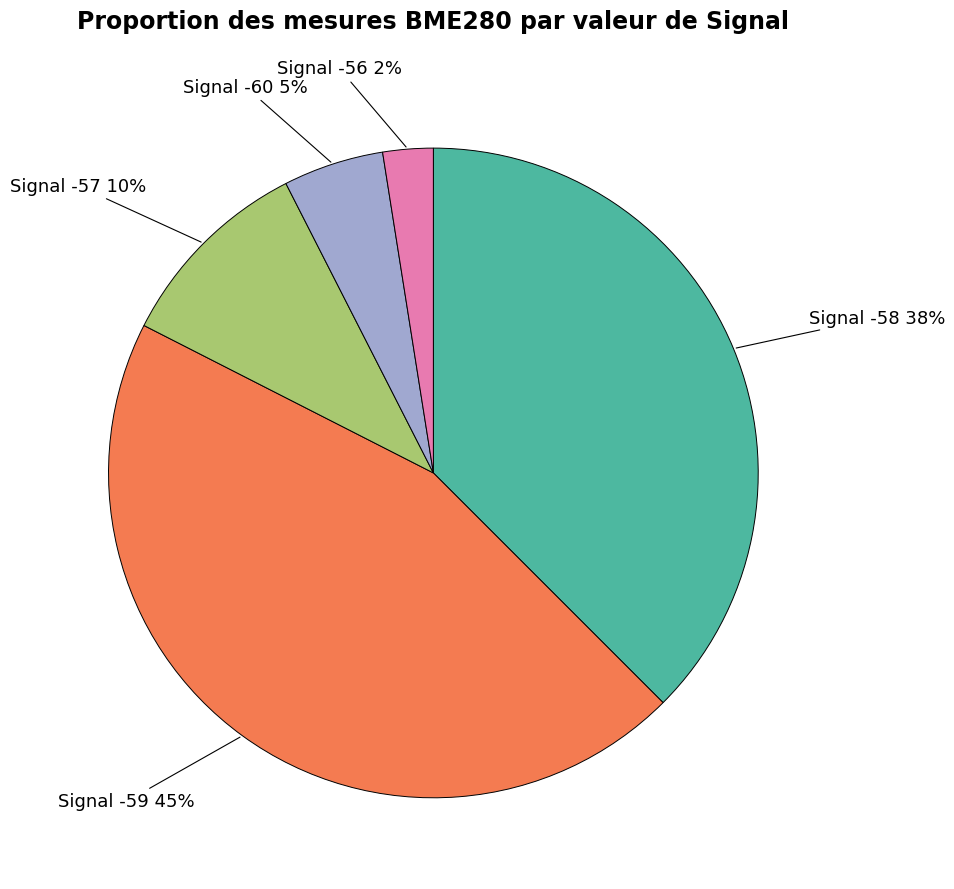

How many slices are in this pie chart?

5